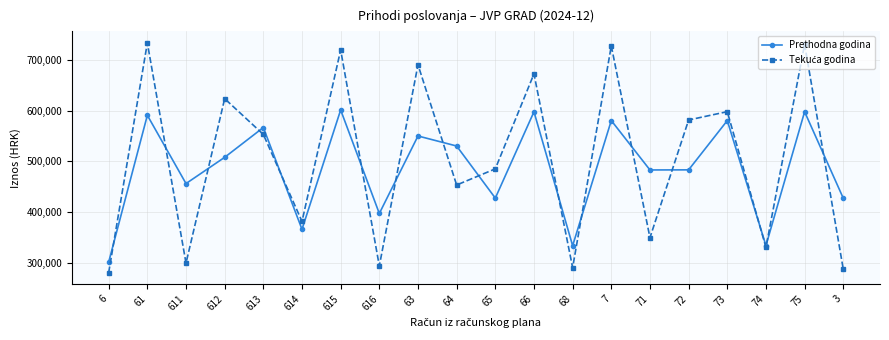

What is the total value across all series at 68?

623056.8